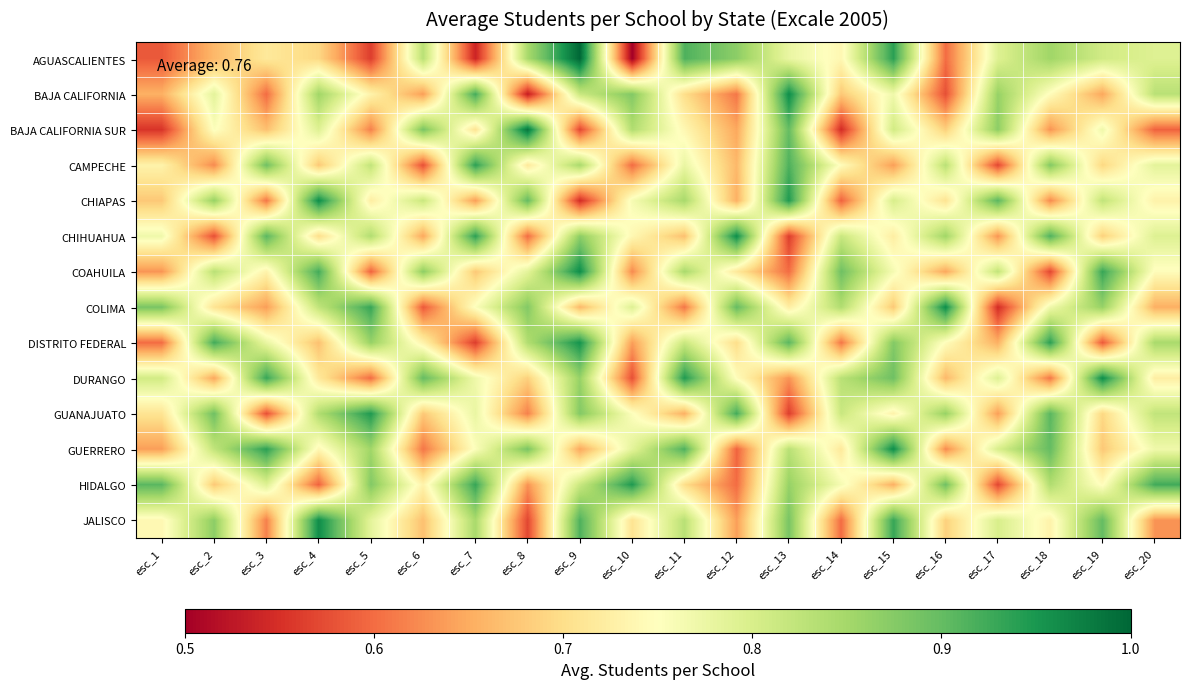

What is the smallest value displayed?

0.5